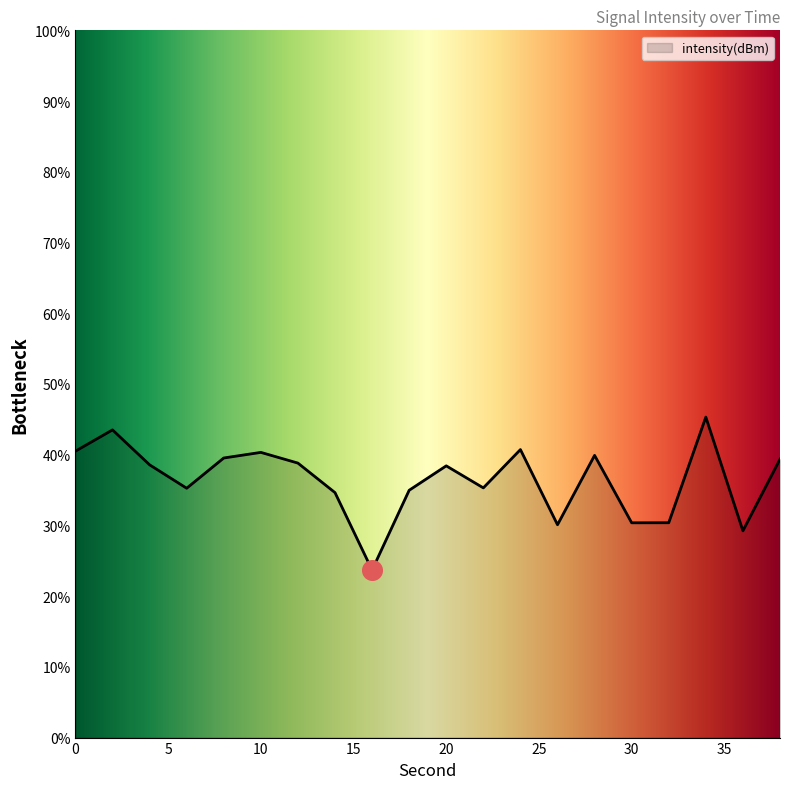

What is the minimum value shown in the chart?

23.7